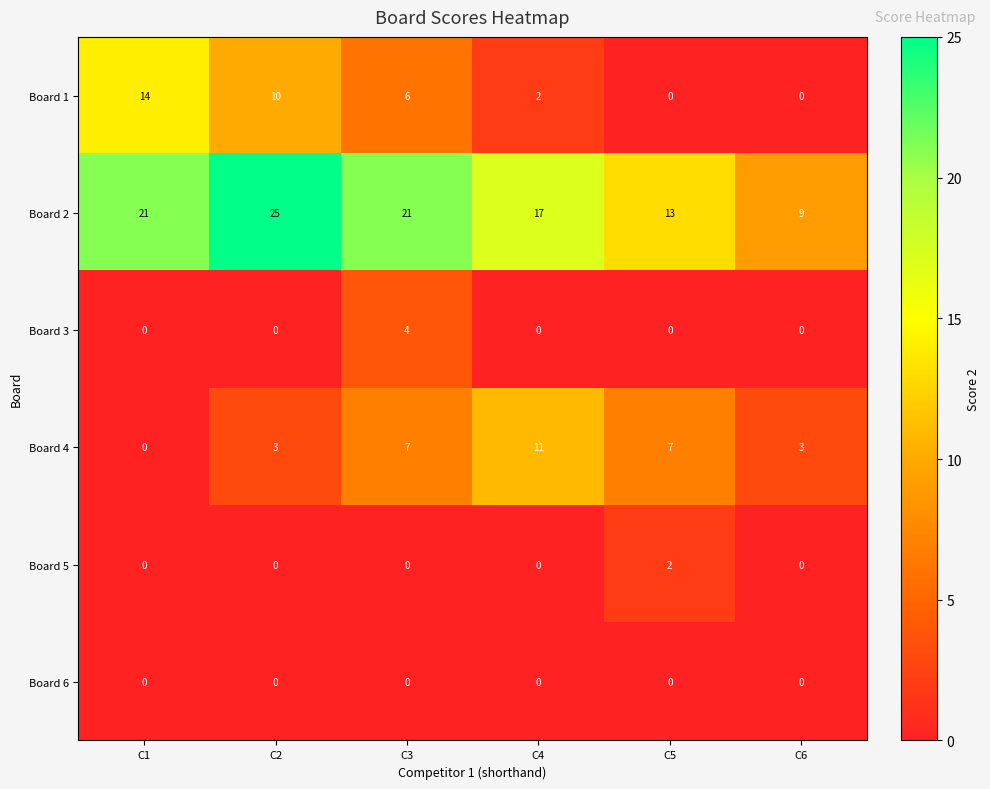

How many values in Board 4 are above zero?

5